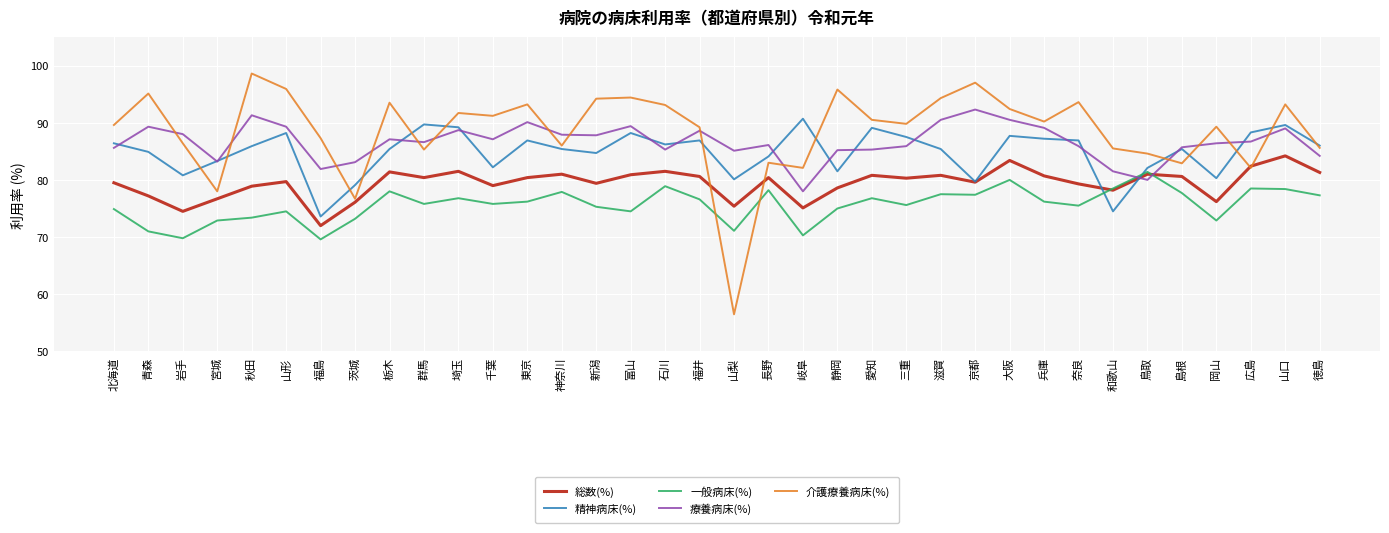

The value of 療養病床(%) at 茨城 is 83.1. True or false?

True